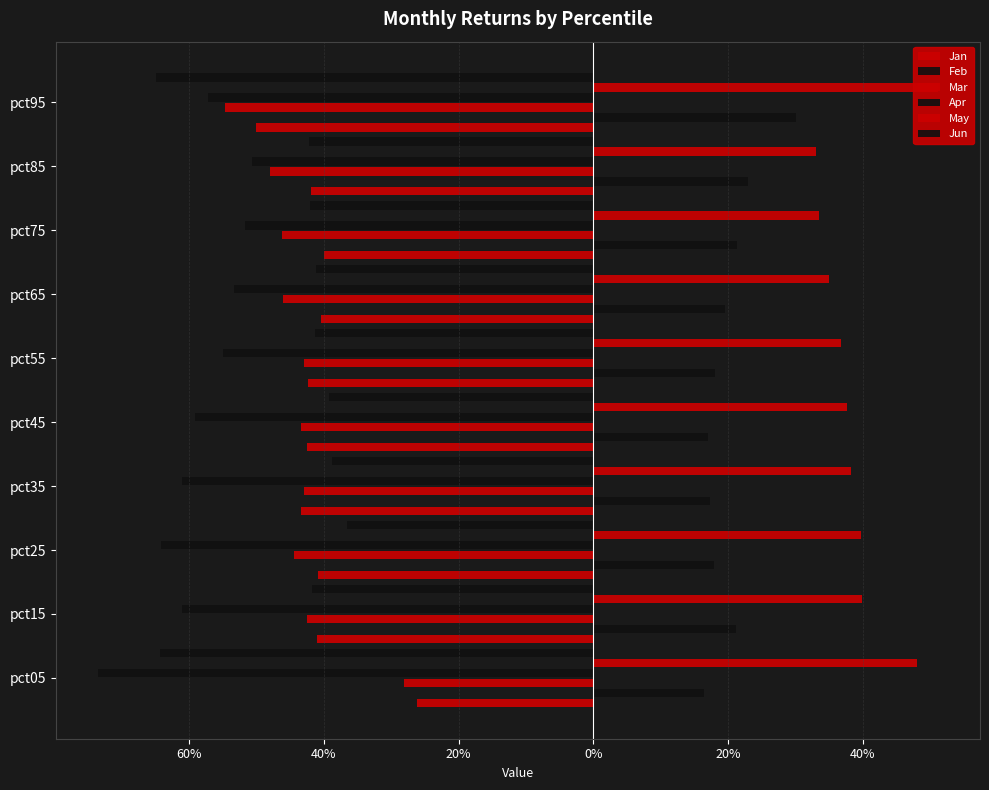

The Jan series shows -0.4 at pct55. True or false?

True